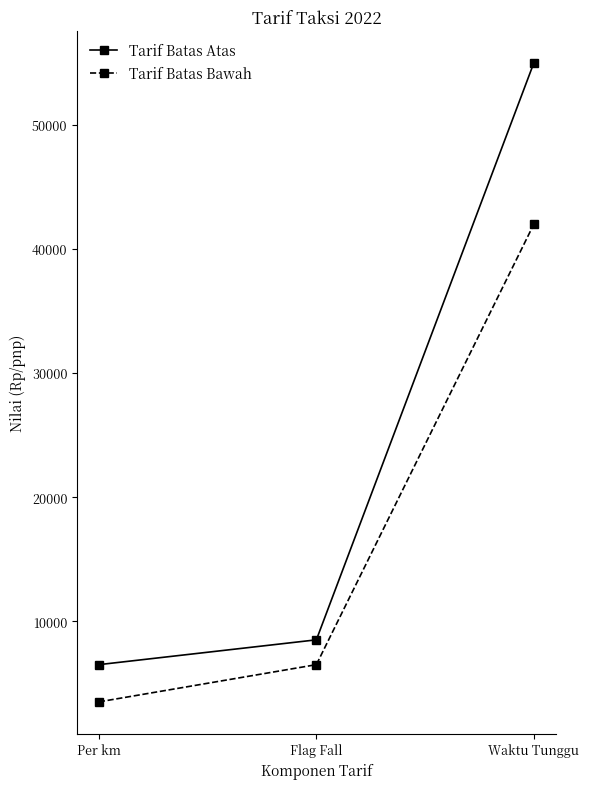

Is it true that Tarif Batas Atas equals 6500 at Per km?

True